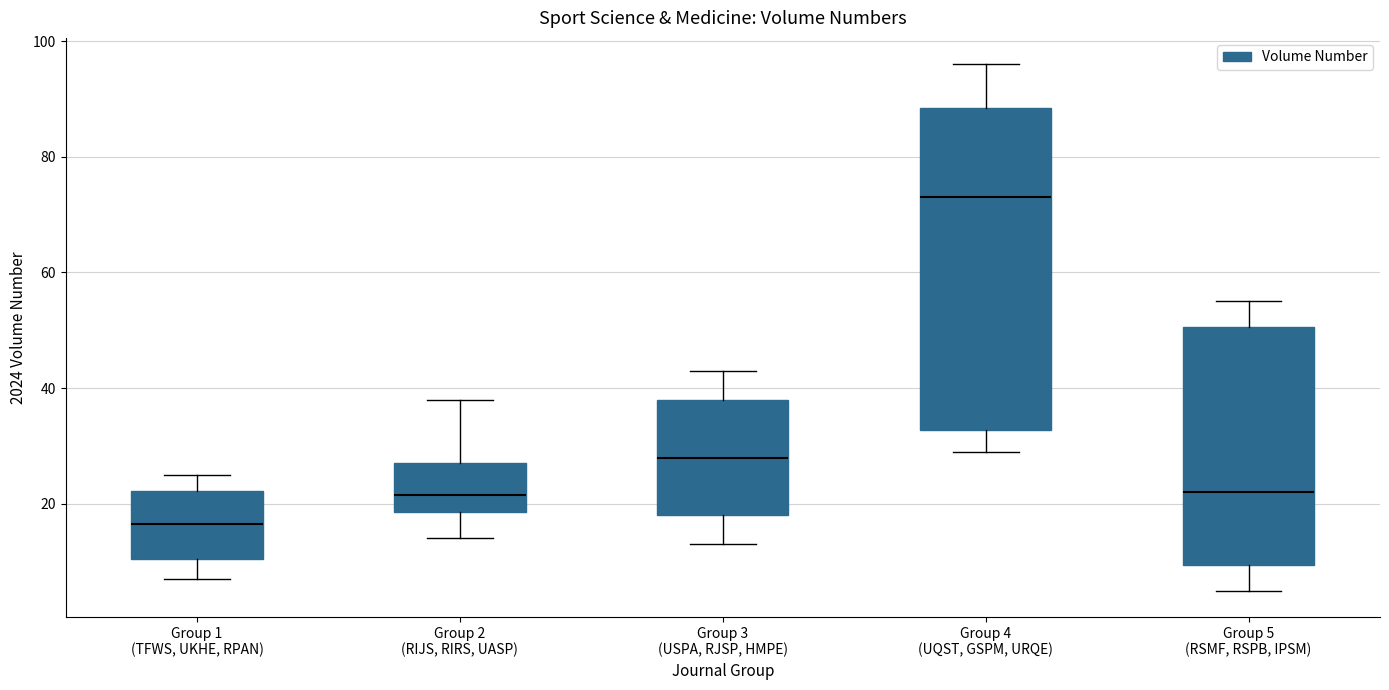

Which box is the tallest, from its lower edge to its upper edge?

Group 4 (UQST, GSPM, URQE)